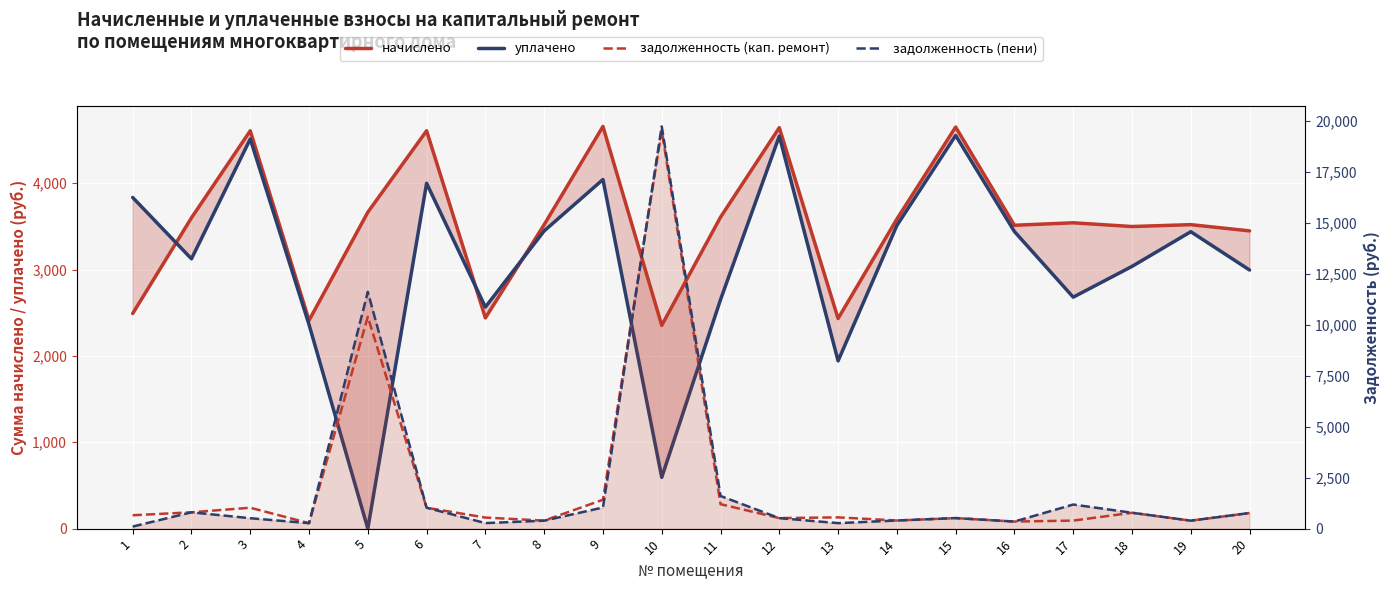

Reading left to right, extract all data points from this chart.

начислено: 2491.2	3600.0	4608.0	2412.0	3664.8	4608.0	2440.8	3520.8	4658.4	2354.4	3607.2	4644.0	2433.6	3585.6	4651.2	3513.6	3542.4	3499.2	3520.8	3448.8
уплачено: 3835.7	3125.0	4513.0	2362.7	0.0	3999.9	2566.0	3448.5	4043.8	593.5	2651.9	4546.6	1943.1	3511.1	4553.9	3441.0	2681.0	3037.5	3439.0	2995.2
задолженность (кап. ремонт): 655.5	799.8	1024.1	267.9	10382.6	1023.7	542.3	391.7	1415.6	19518.0	1198.8	515.9	551.7	397.8	516.8	346.5	393.4	777.6	390.0	766.0
задолженность (пени): 101.0	799.8	511.1	266.9	11604.2	1024.0	270.9	390.3	1035.2	19709.3	1600.2	515.3	269.9	398.0	517.2	346.7	1181.2	777.6	390.6	765.6